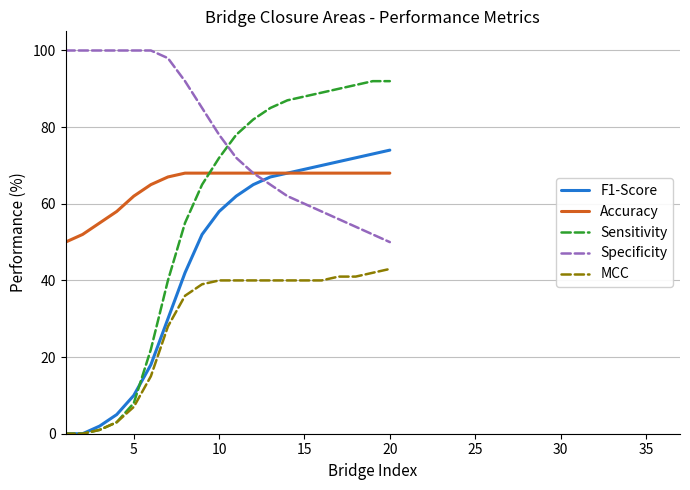

Rank the series by their average value, from lowest to highest.

MCC, F1-Score, Sensitivity, Accuracy, Specificity